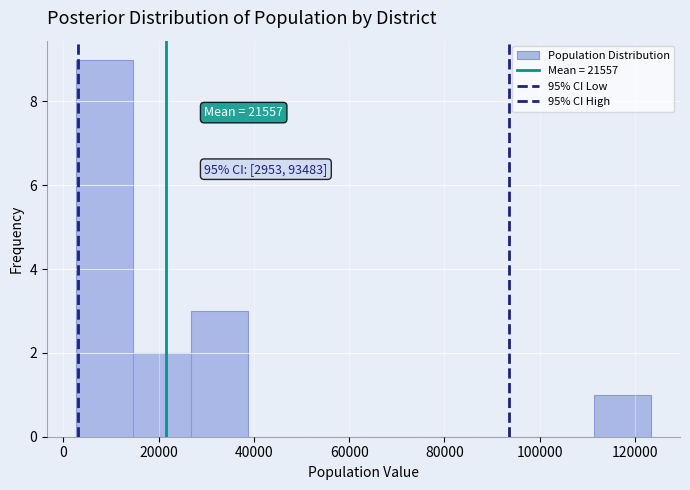

Over which range of the x-axis is the bar tallest?

2000 to 14000